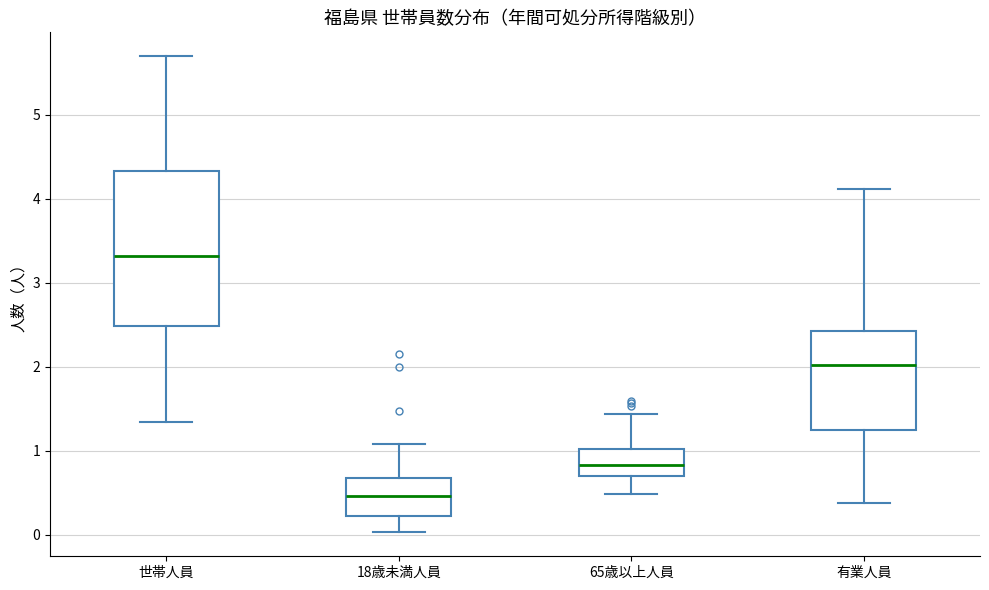

Comparing the boxes themselves (not the whiskers), which one is the tallest?

世帯人員